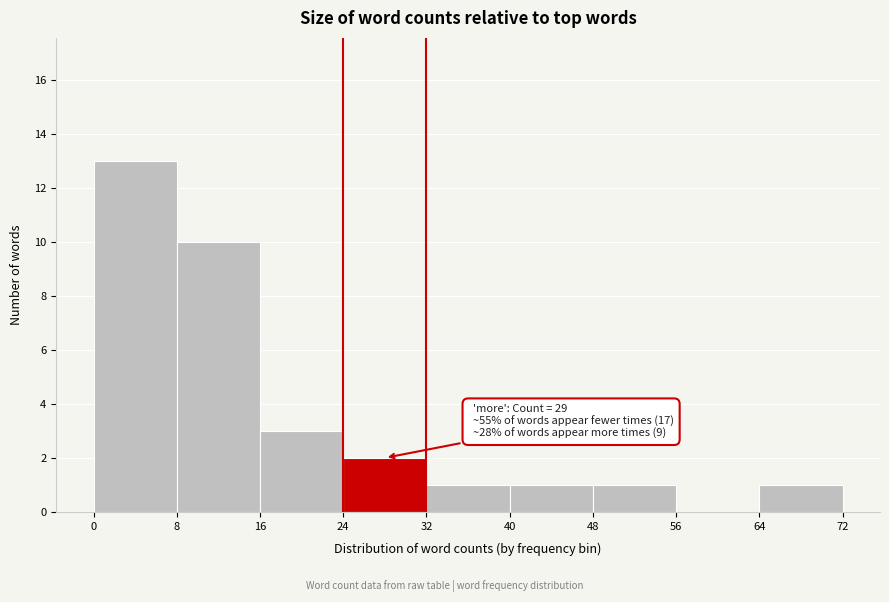

Which range on the x-axis has the tallest bar?

0 to 8